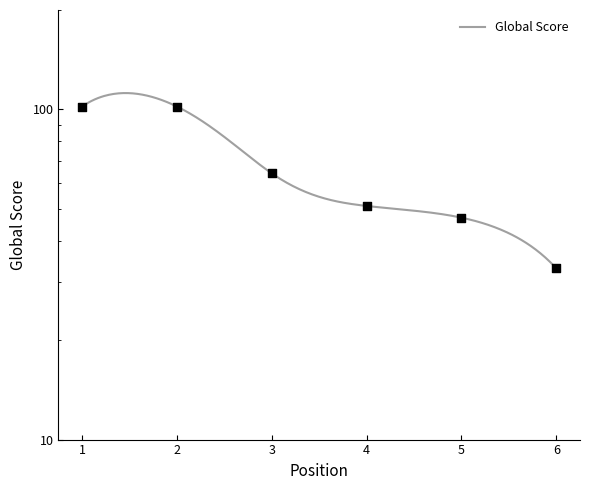

What is the ratio of the value at 6 to the value at 3?

0.5